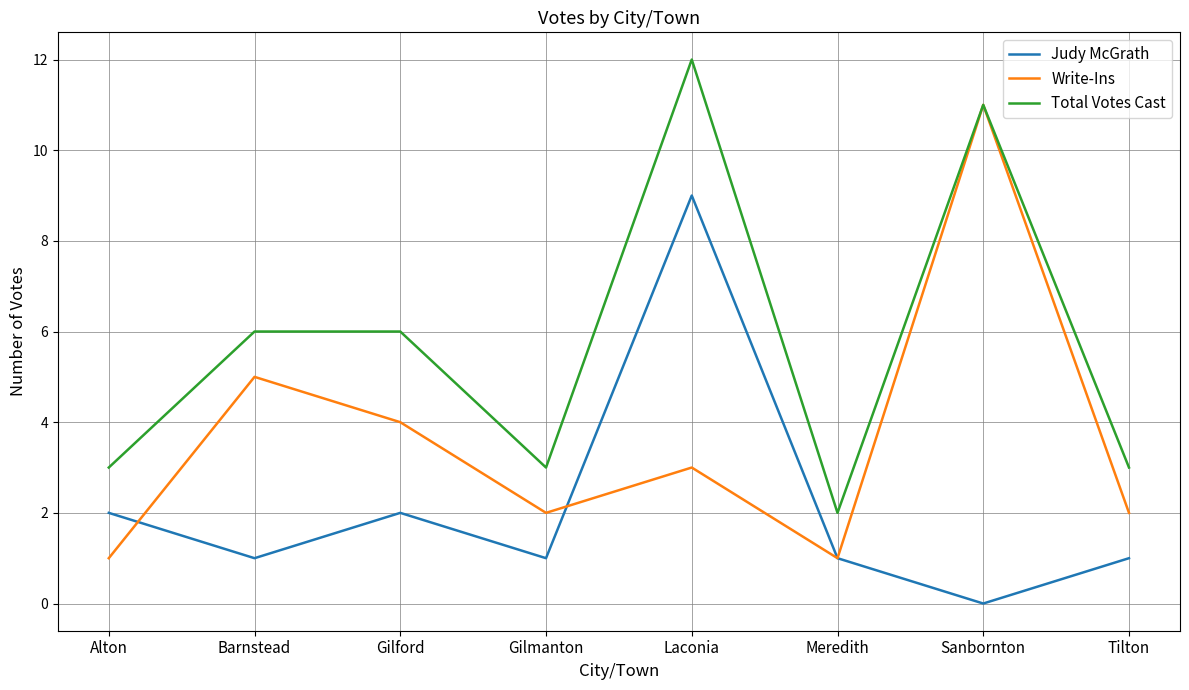

What is the difference between the highest and lowest values at Barnstead?

5